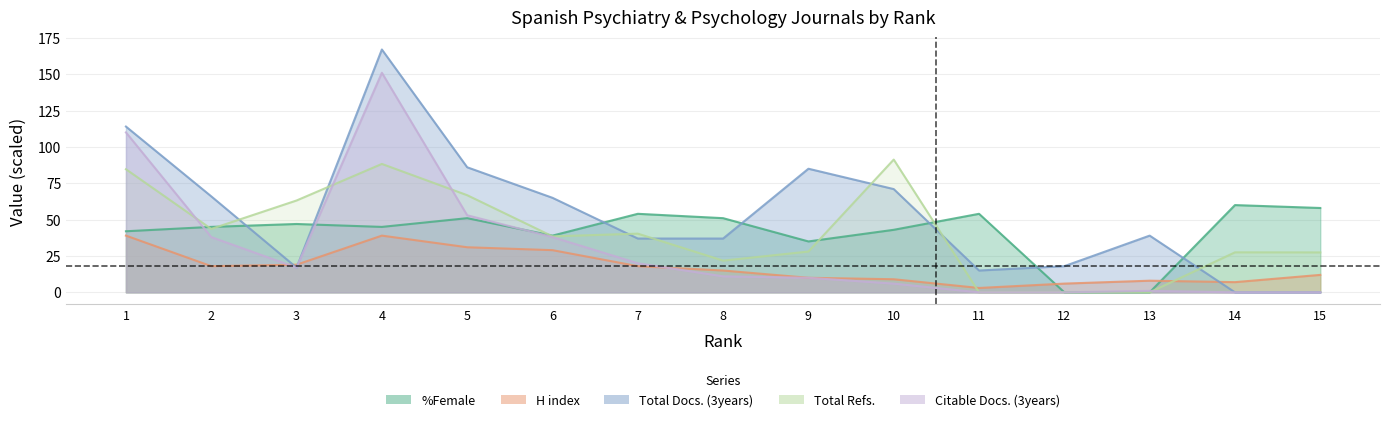

True or false: Citable Docs. (3years) has more than 2 interior local peaks.

False